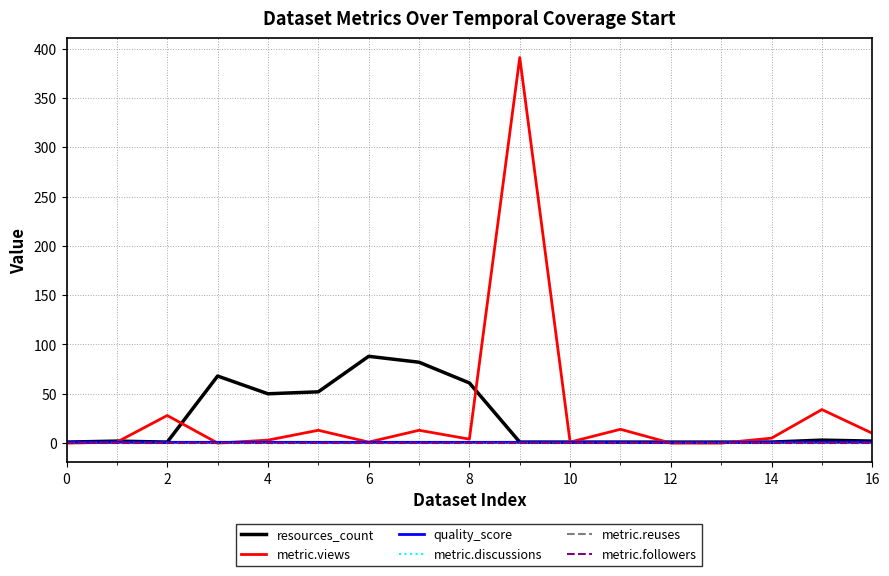

True or false: metric.discussions and resources_count cross at least once.

False